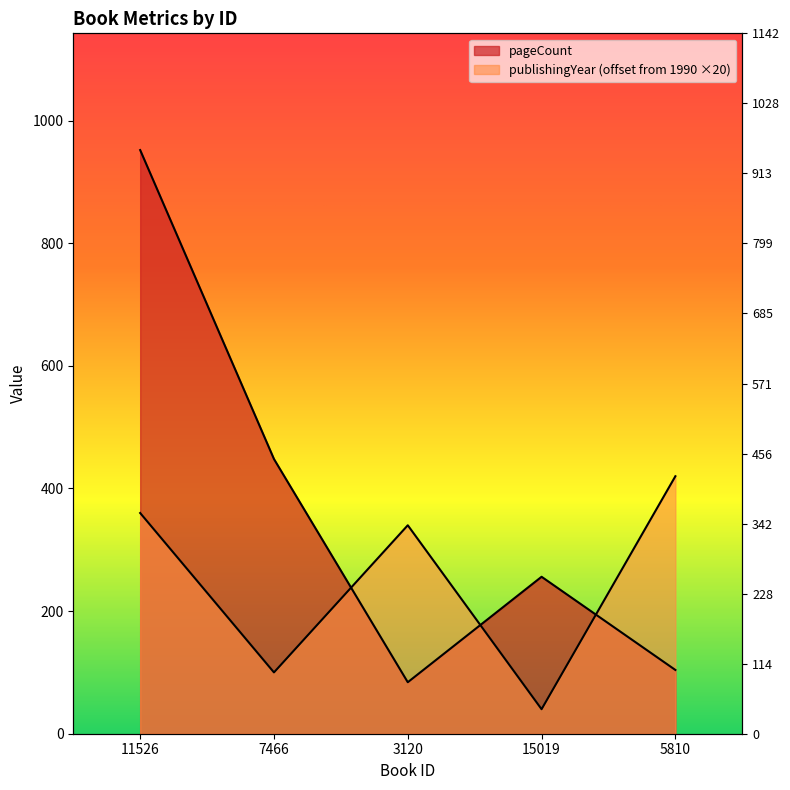

What is the sum of the pageCount values at 7466 and 3120?

532